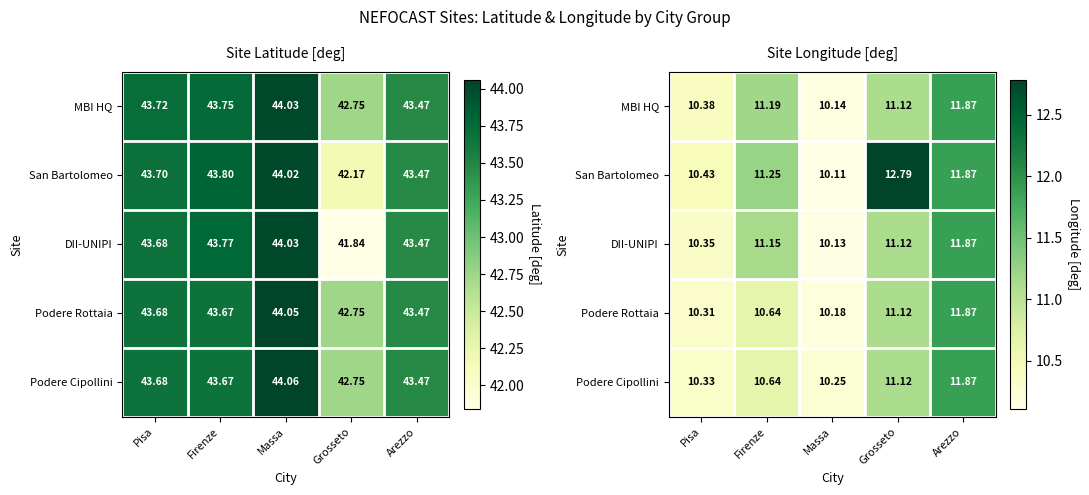

Which category has the highest value in the MBI HQ series?

Arezzo